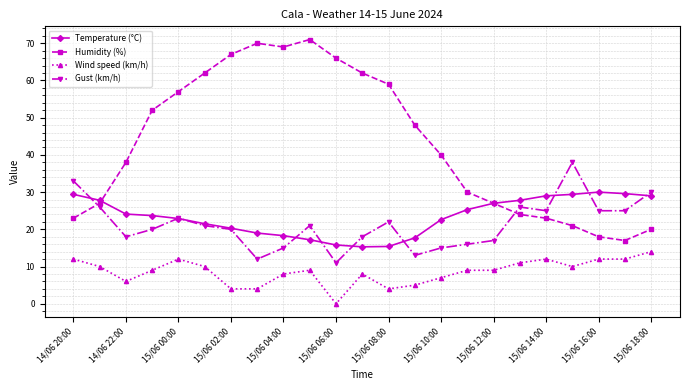

List the series in order of their peak value, highest first.

Humidity (%), Gust (km/h), Temperature (°C), Wind speed (km/h)